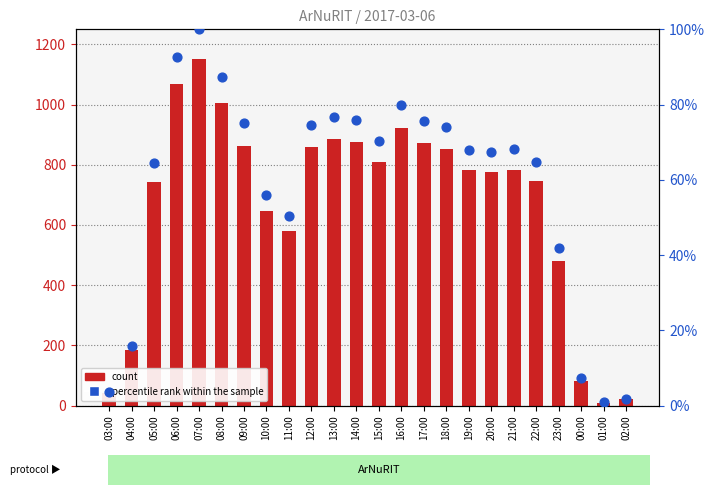

Which series reaches the maximum Y coordinate?

count